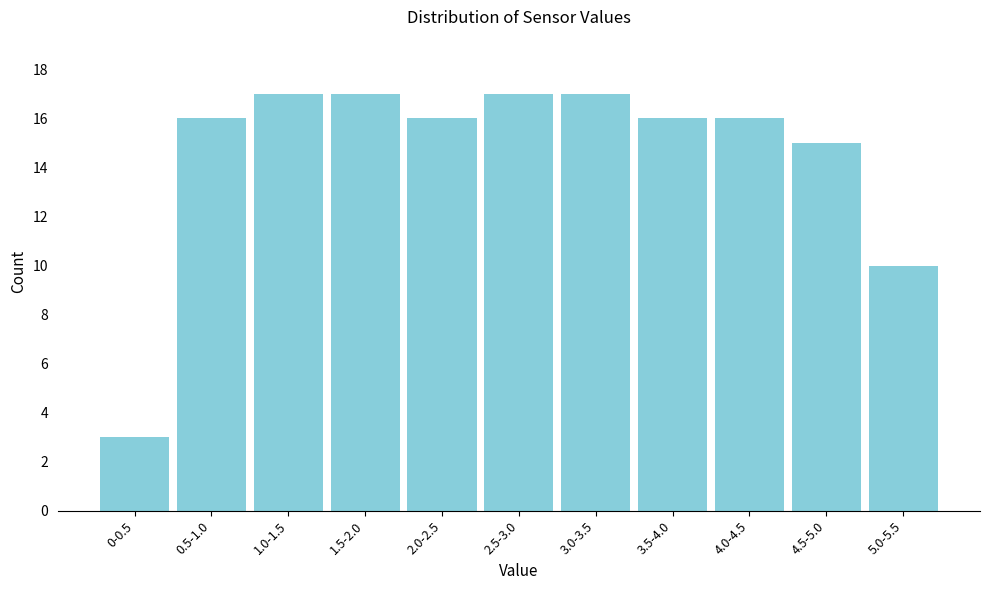

Reading left to right, transcribe all the data shown in this chart.

3	16	17	17	16	17	17	16	16	15	10